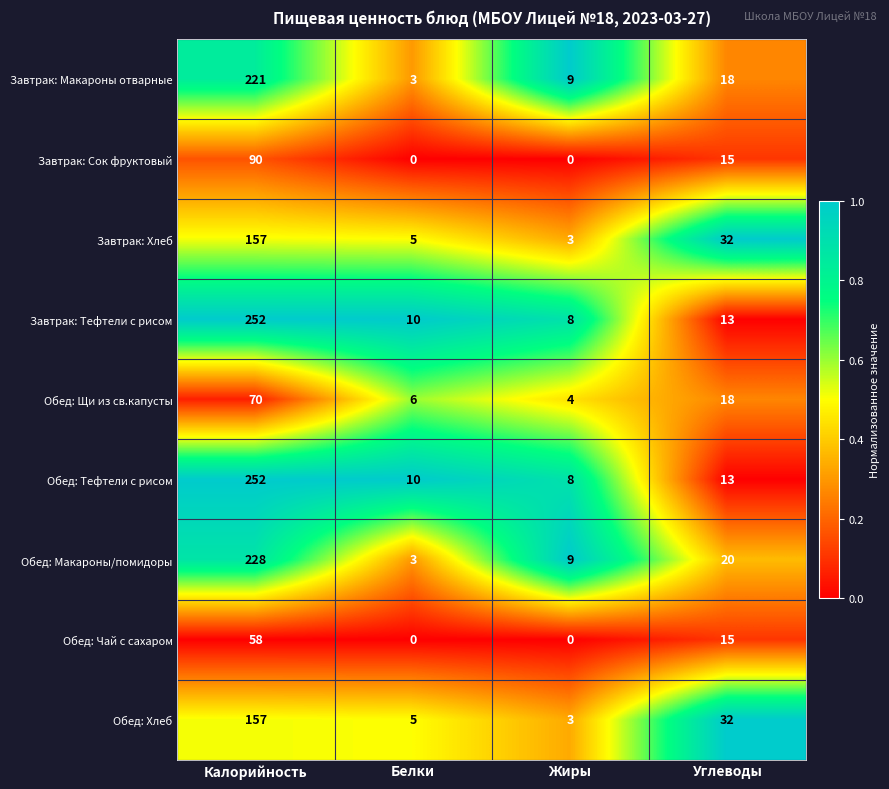

What is the difference between the highest and lowest values at Углеводы?

19